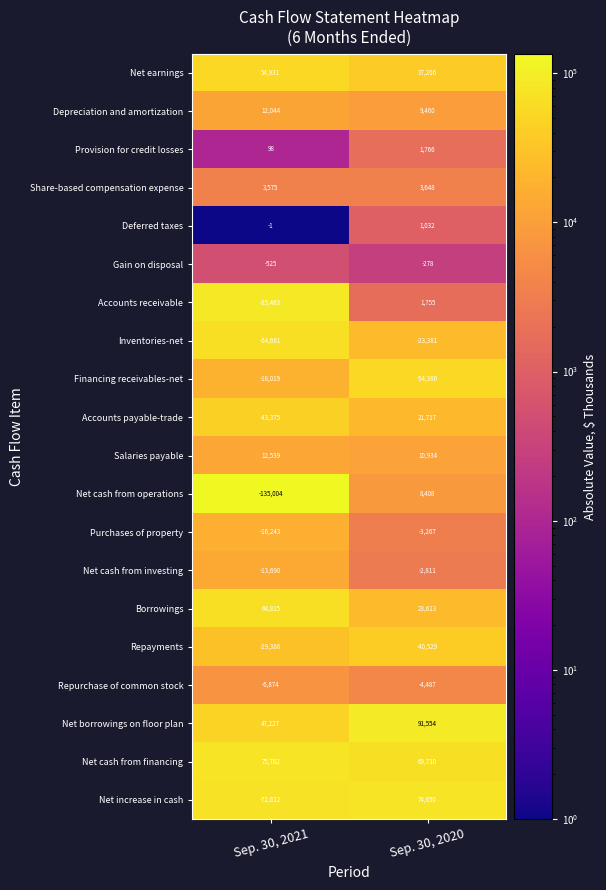

The Salaries payable series shows 14969 at Sep. 30, 2020. True or false?

False